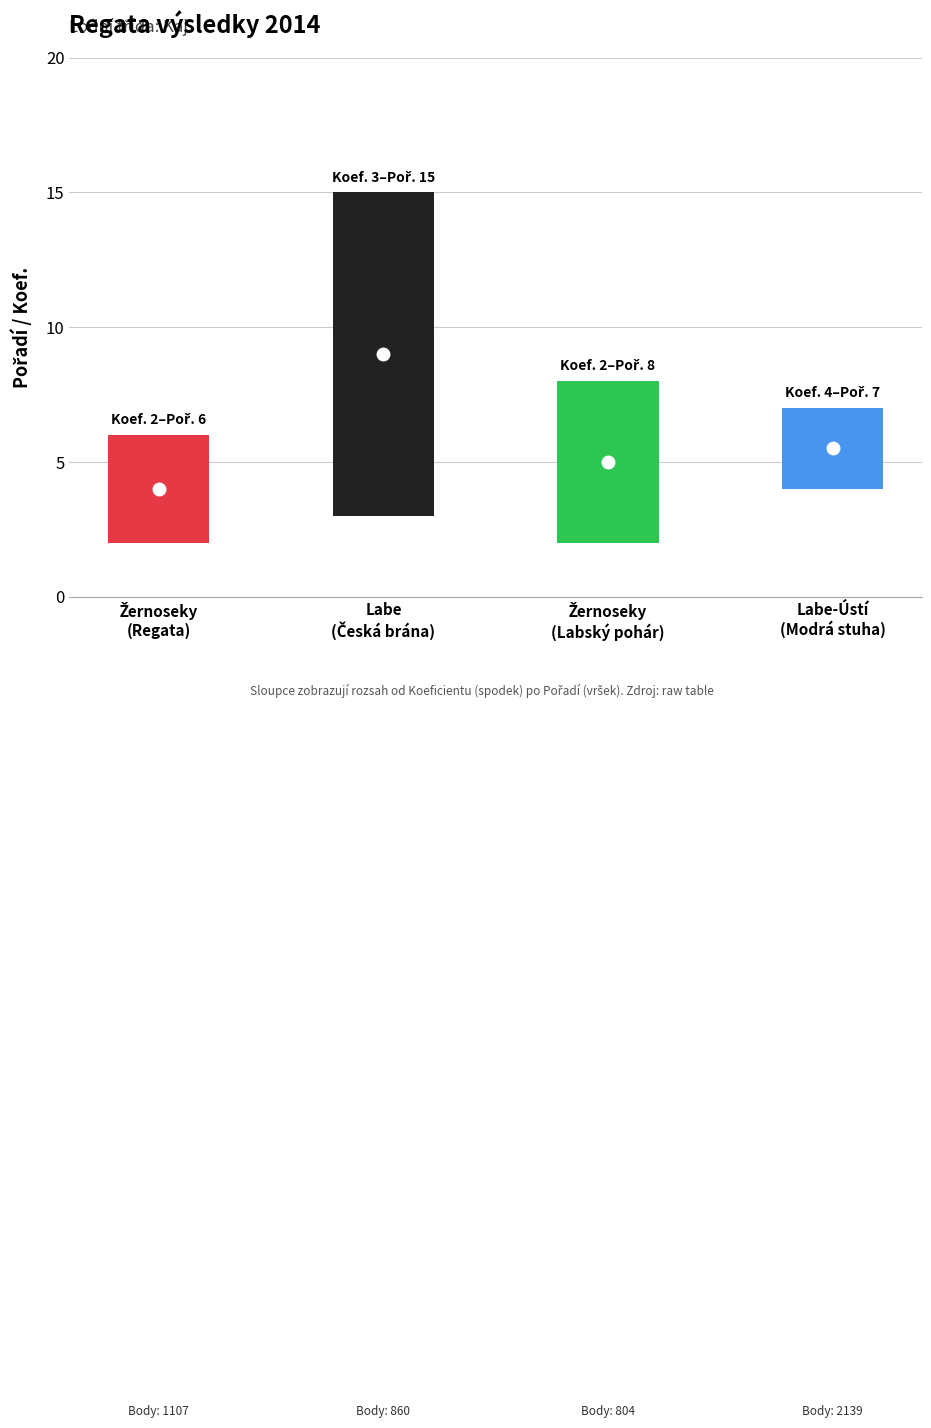

At which category is the sum across all series the highest?

Labe